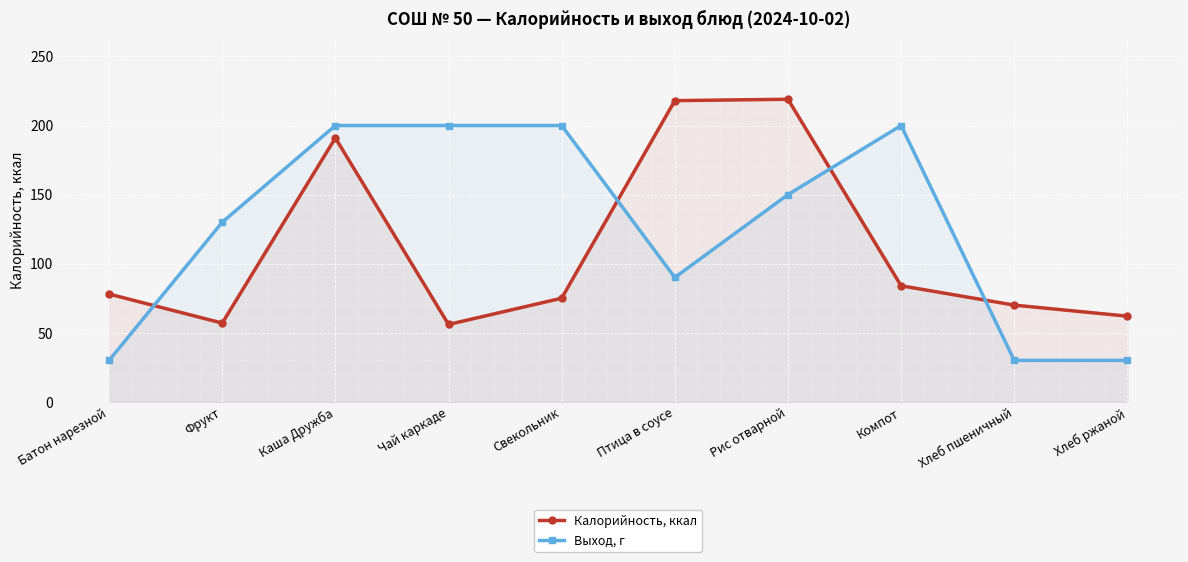

True or false: Выход, г has a value of 18 at Хлеб пшеничный.

False